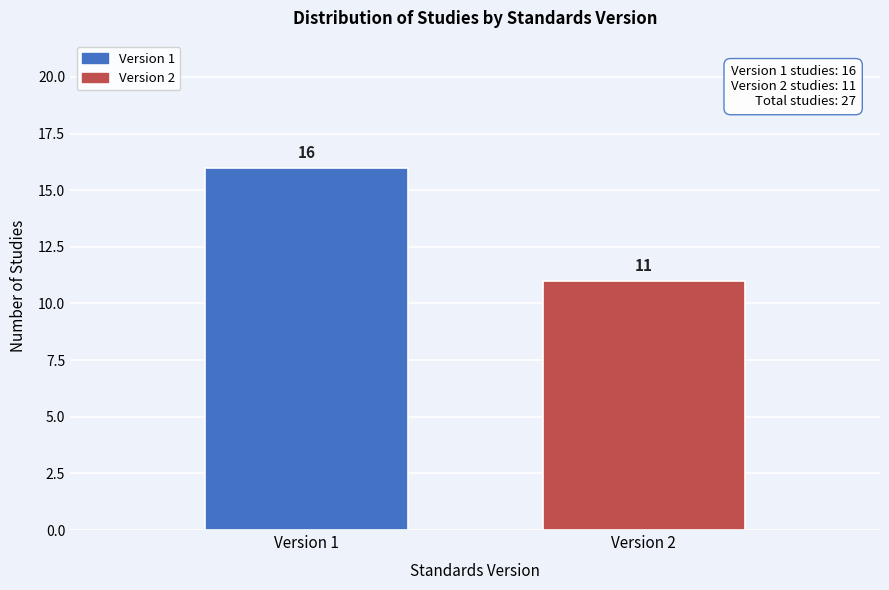

Reading left to right, extract all data points from this chart.

16	11